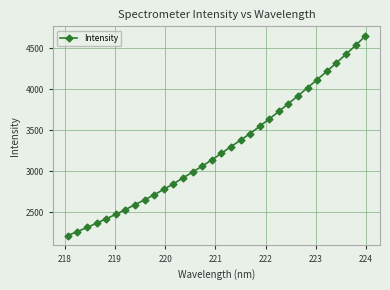

What is the value of the 8th point from the left?

2593.3